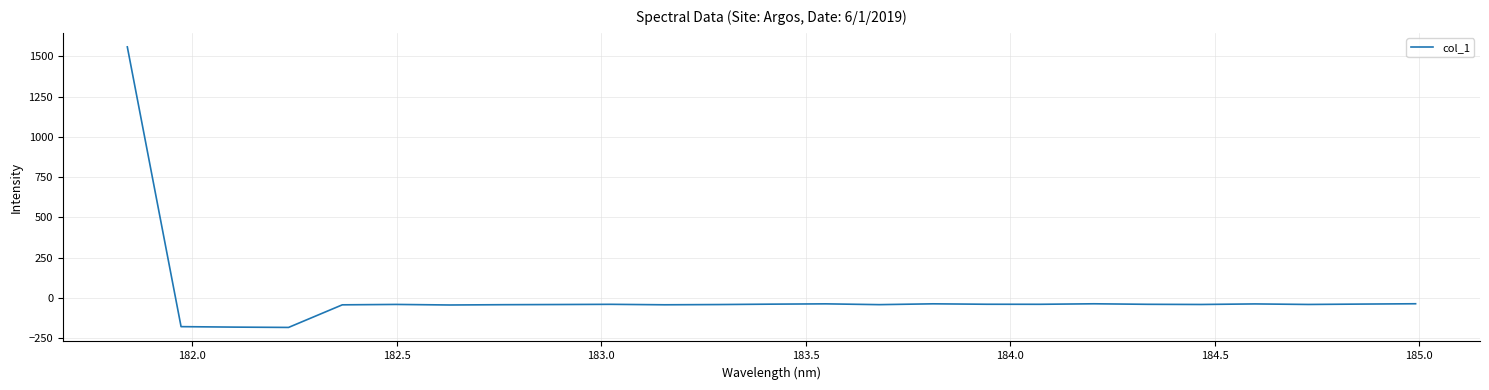

Is this an area chart (filled region under the line)?

No